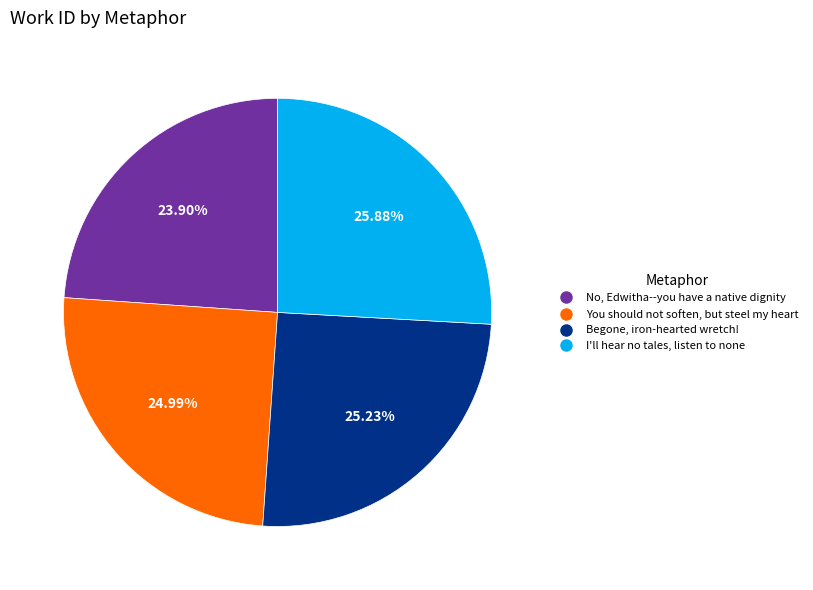

To the nearest percent, what portion does Begone, iron-hearted wretch! represent?

25%